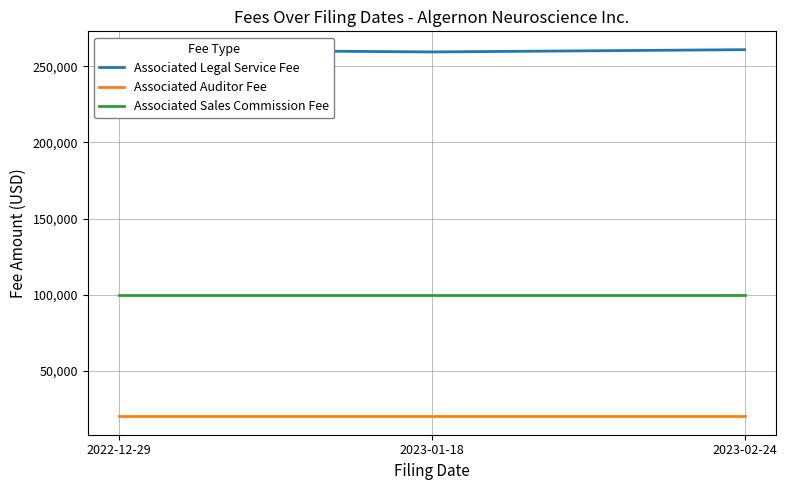

What is the smallest value displayed?

20000